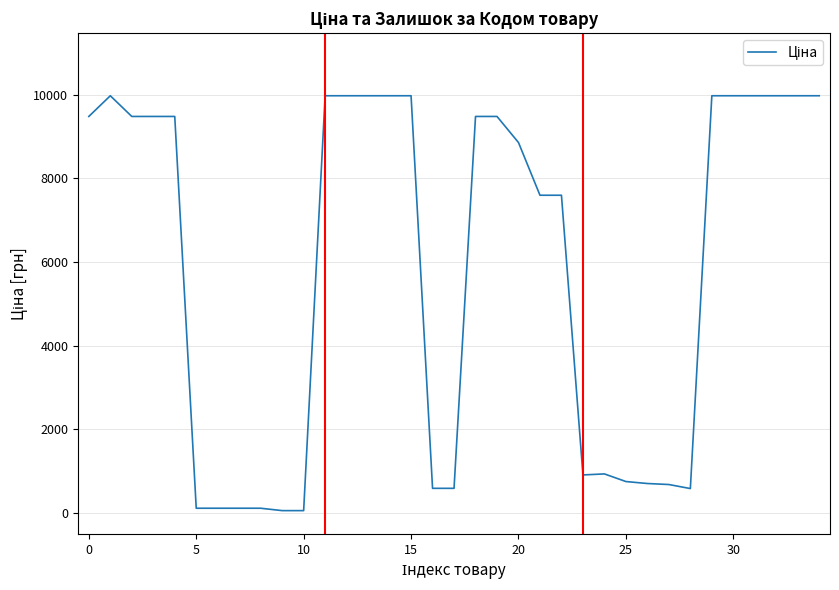

What is the difference between the maximum and minimum values?

9917.9